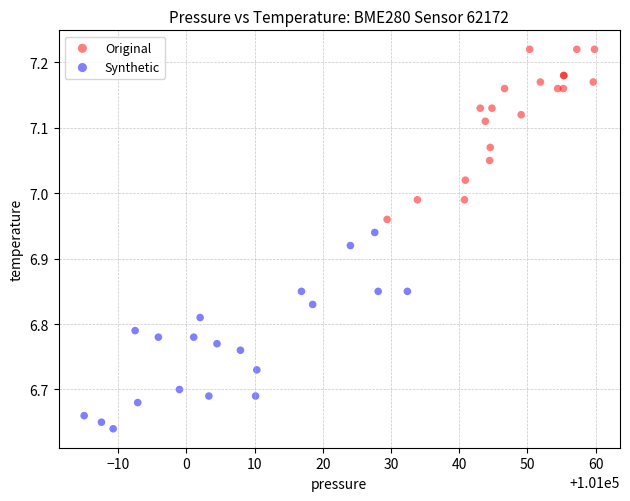

Which series has the largest Y range (max minus min)?

Synthetic